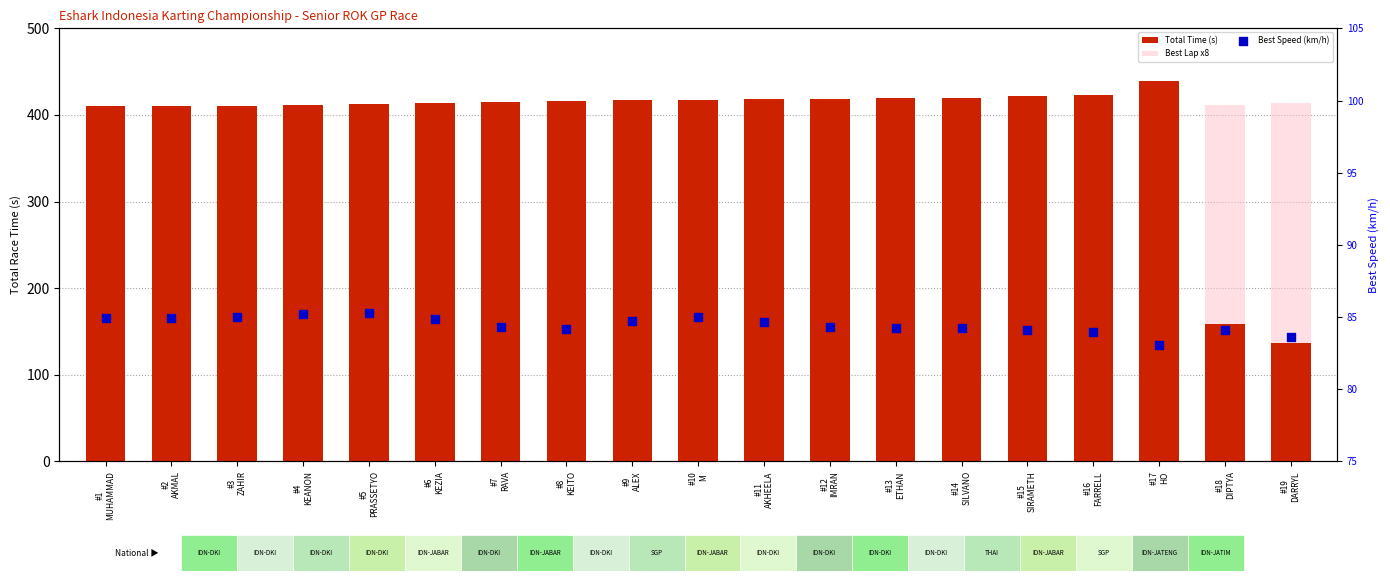

At which category is the sum across all series the highest?

#17
HO